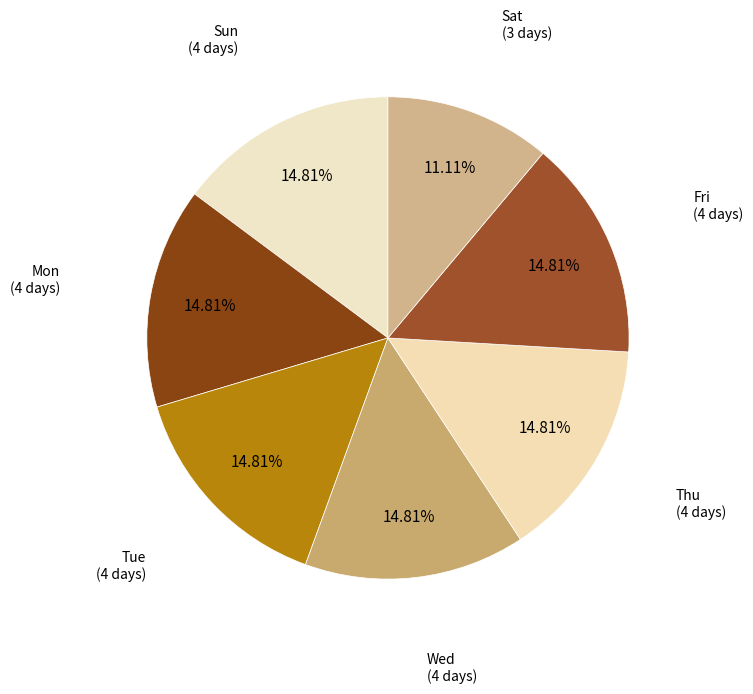

Which category has the biggest portion of the pie?

Sun